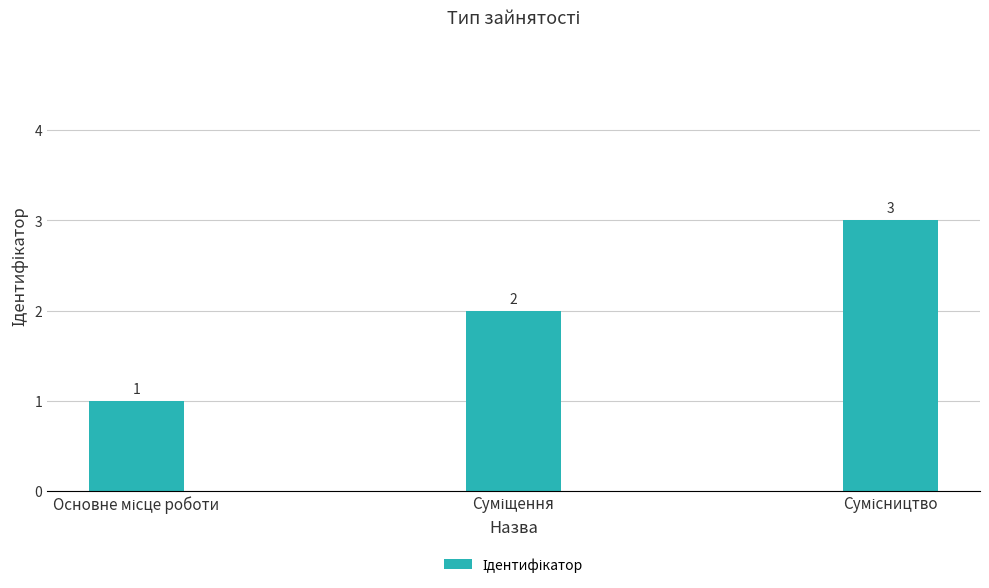

What is the sum of all values?

6